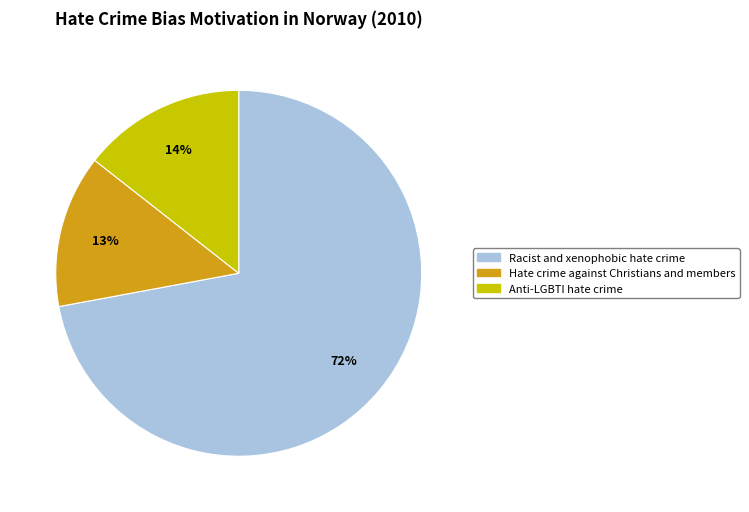

The Racist and xenophobic hate crime slice represents 80% of the pie. True or false?

False